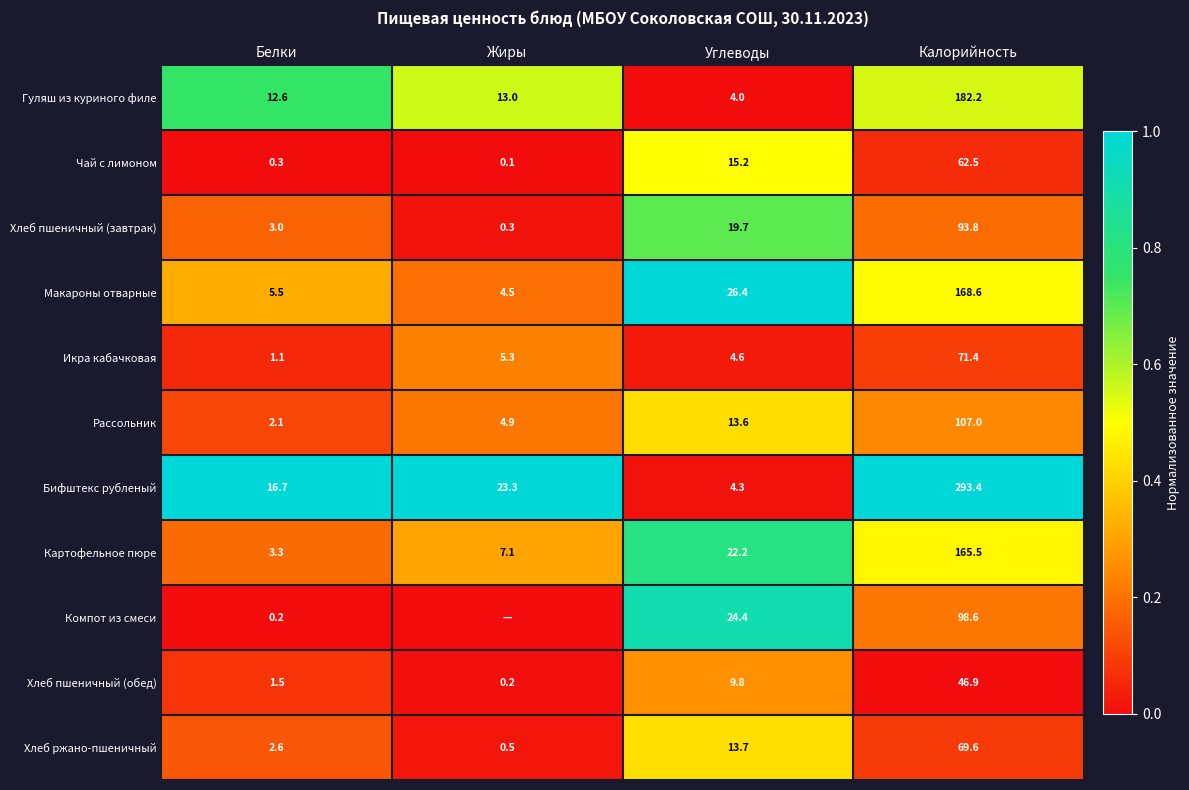

Between Белки and Калорийность, which series saw the biggest shift?

Бифштекс рубленый